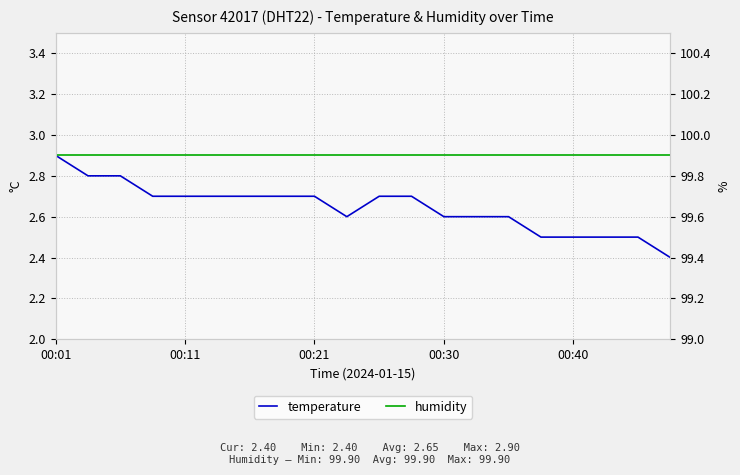

The value of humidity at 00:21 is 144.6. True or false?

False